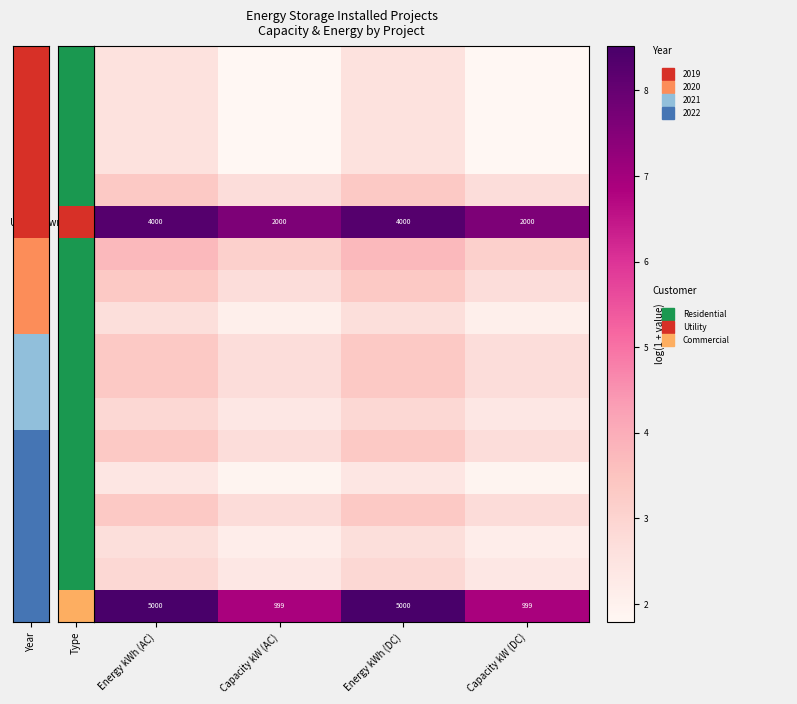

Rank the categories by 3767 value from highest to lowest.

Energy kWh (AC), Energy kWh (DC), Capacity kW (AC), Capacity kW (DC)